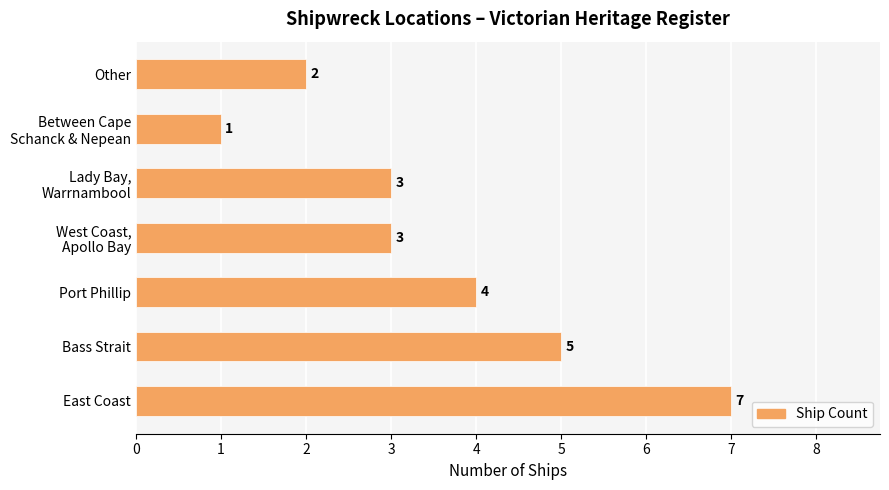

What is the sum of all values?

25